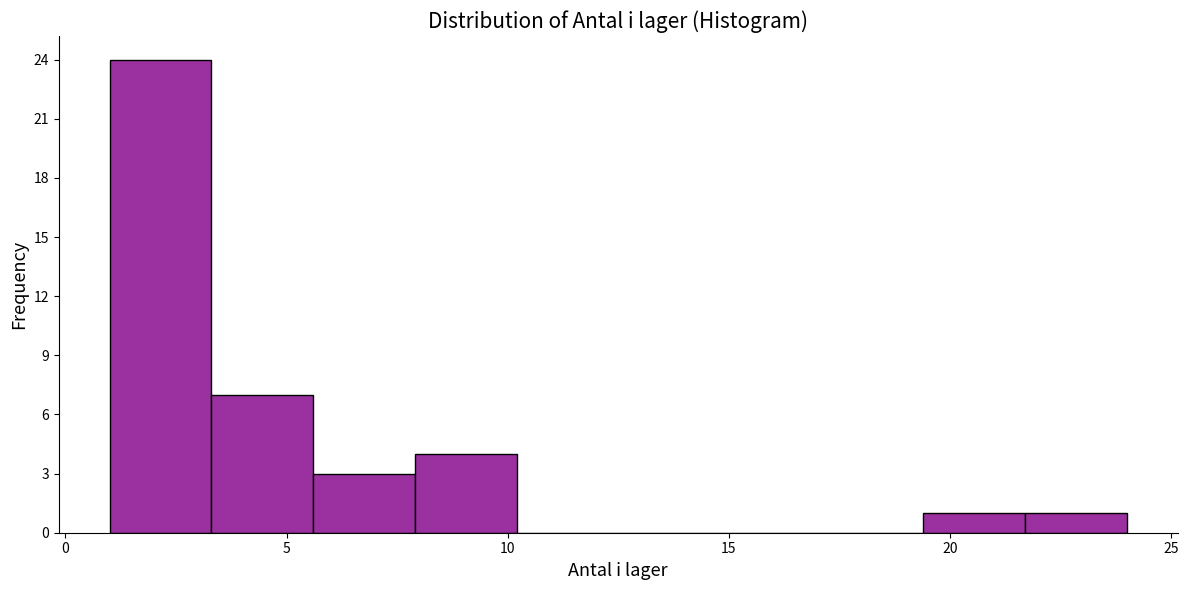

Over which range of the x-axis is the bar tallest?

1.0 to 3.3